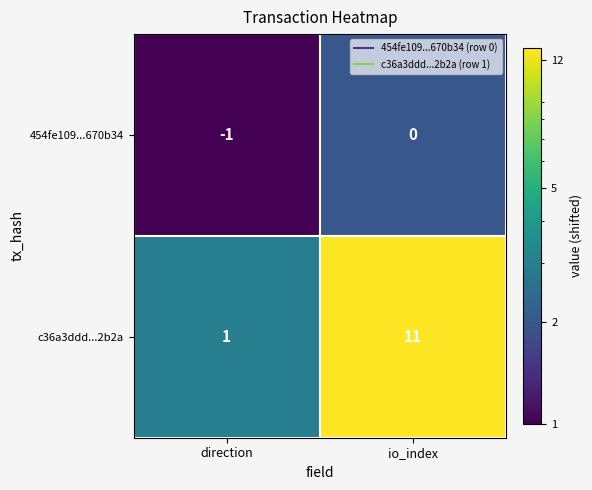

Rank the series by their maximum value, from highest to lowest.

c36a3ddd...2b2a, 454fe109...670b34